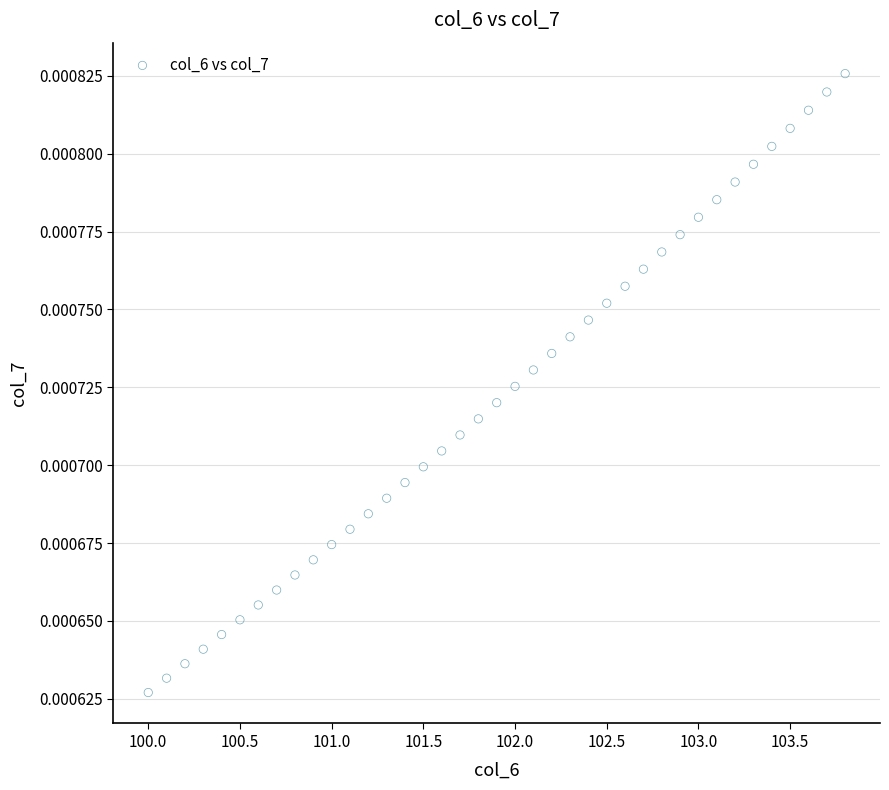

What is the range of X values (max minus min)?

3.8